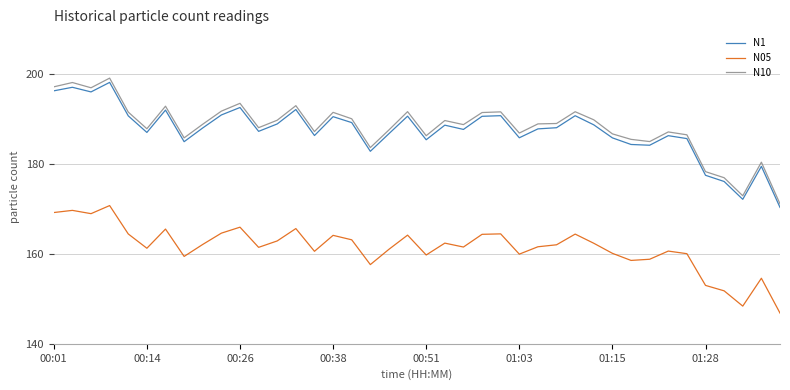

What is the maximum value for N1?

198.2